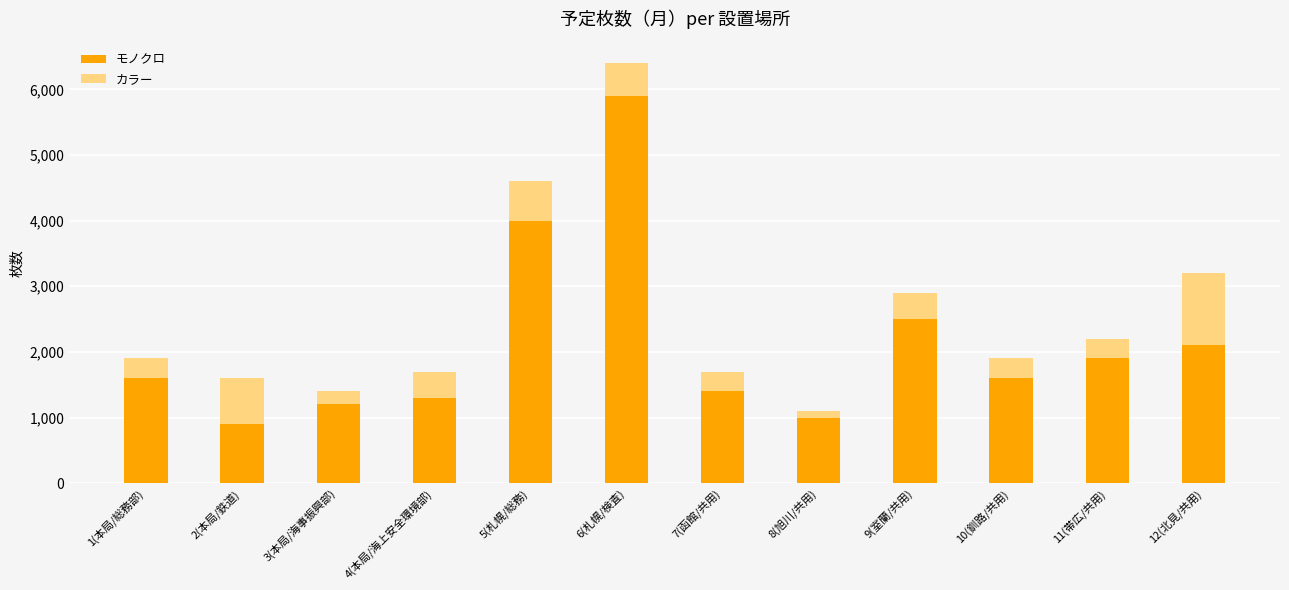

Are the bars grouped side by side (vs. stacked)?

No